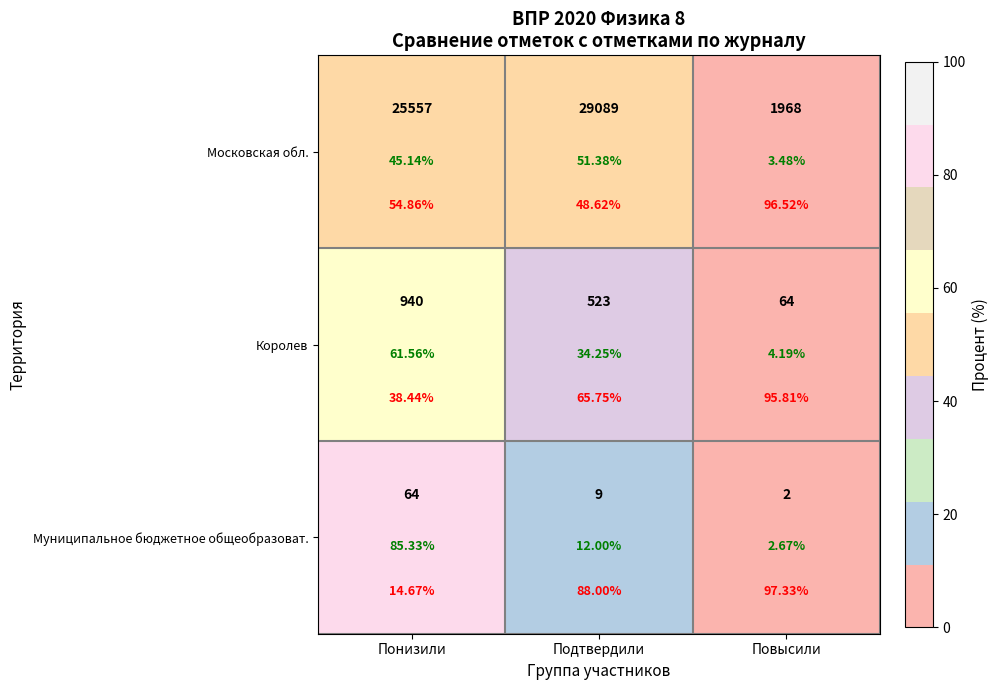

How many data points in Королев are above 34?

2